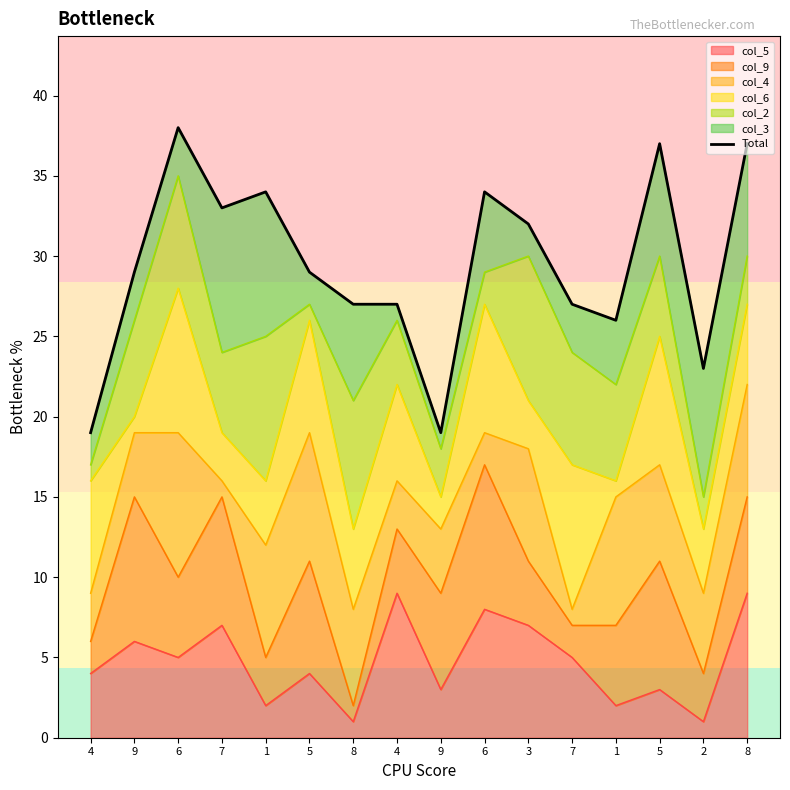

Reading left to right, list all the values displayed in this chart.

19	29	38	33	34	29	27	27	19	34	32	27	26	37	23	37